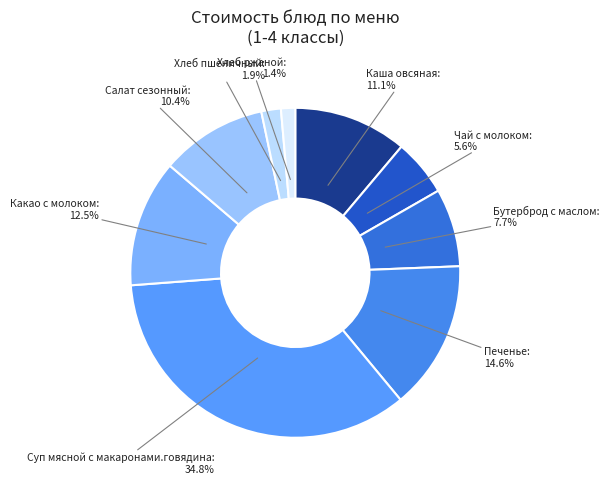

Count the number of slices in the pie.

9